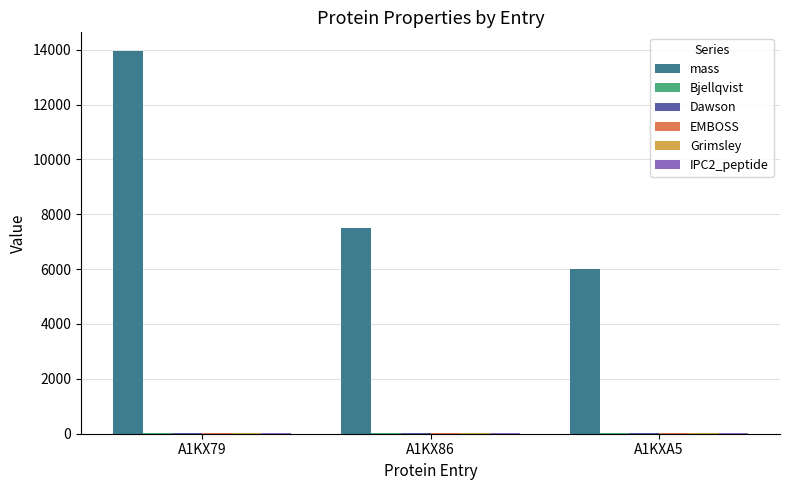

Which series changed the most between A1KX79 and A1KX86?

mass